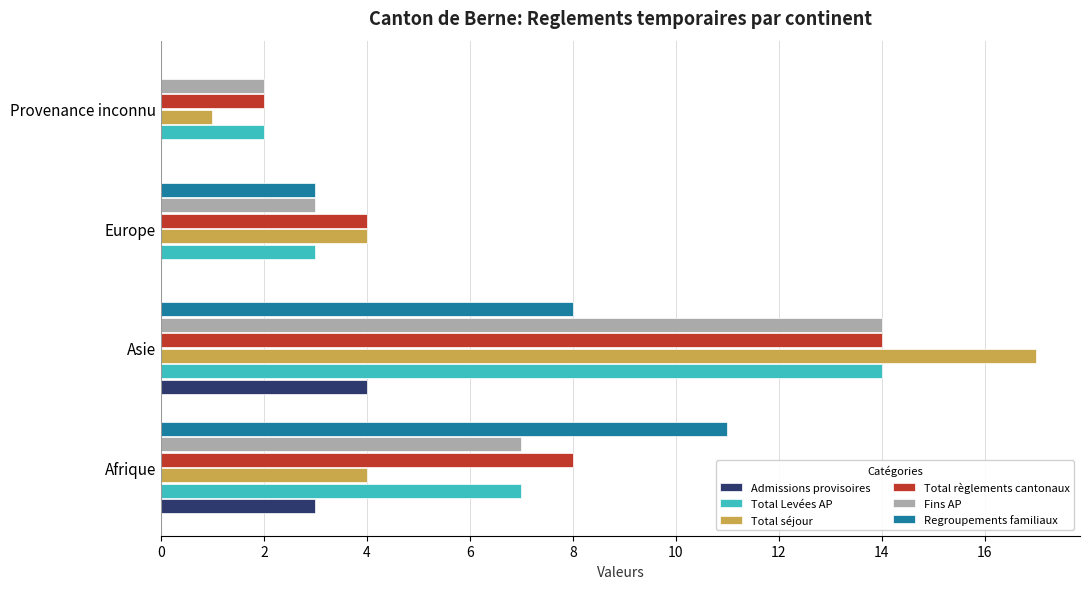

At which category is the sum across all series the highest?

Asie